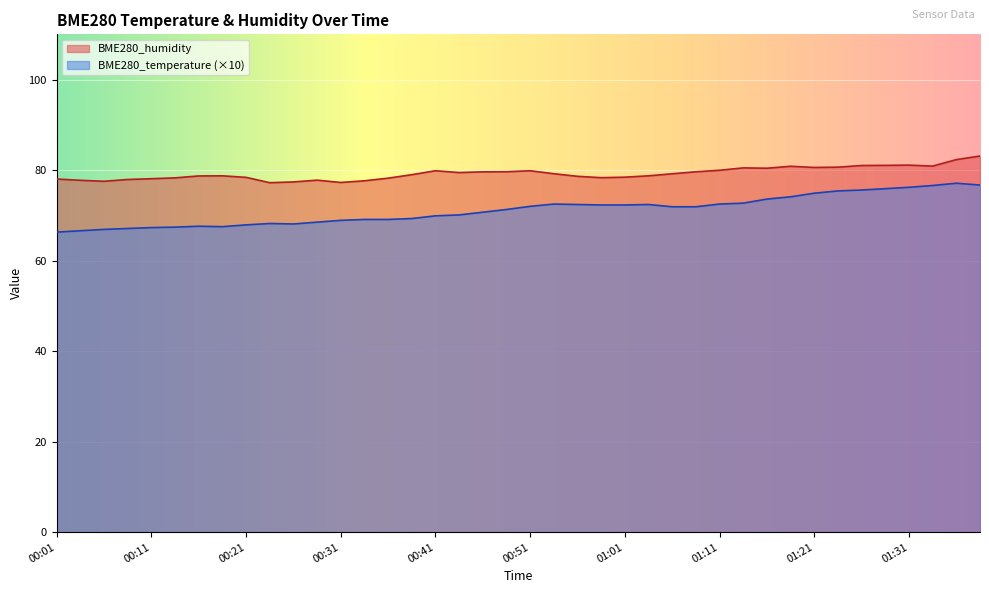

True or false: BME280_humidity and BME280_temperature intersect in this chart.

False